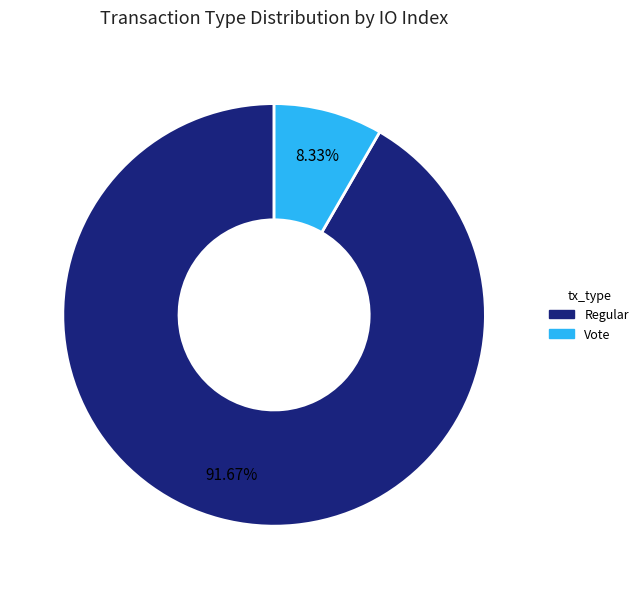

Rank the categories by value from lowest to highest.

Vote, Regular